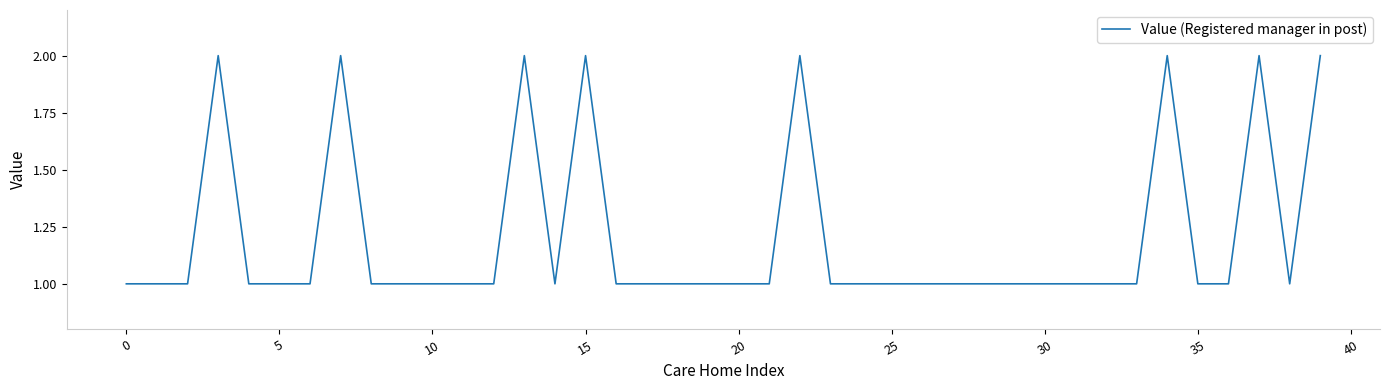

Does the chart display data point markers on the line(s)?

No